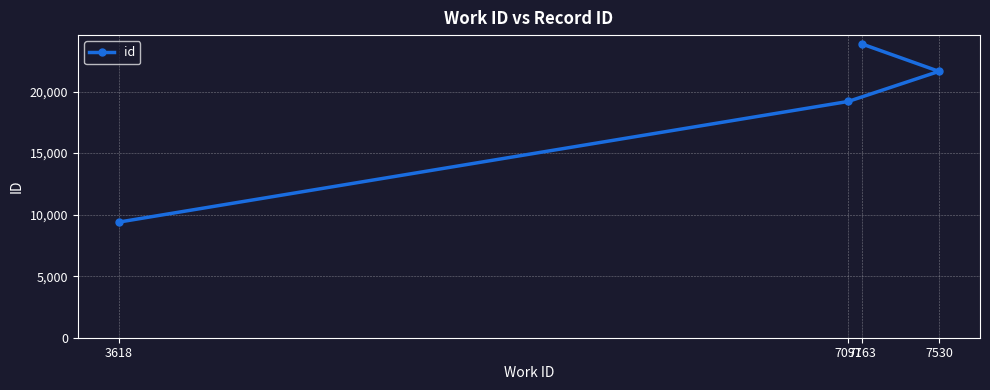

List the labels in order of value, smallest first.

3618, 7097, 7530, 7163